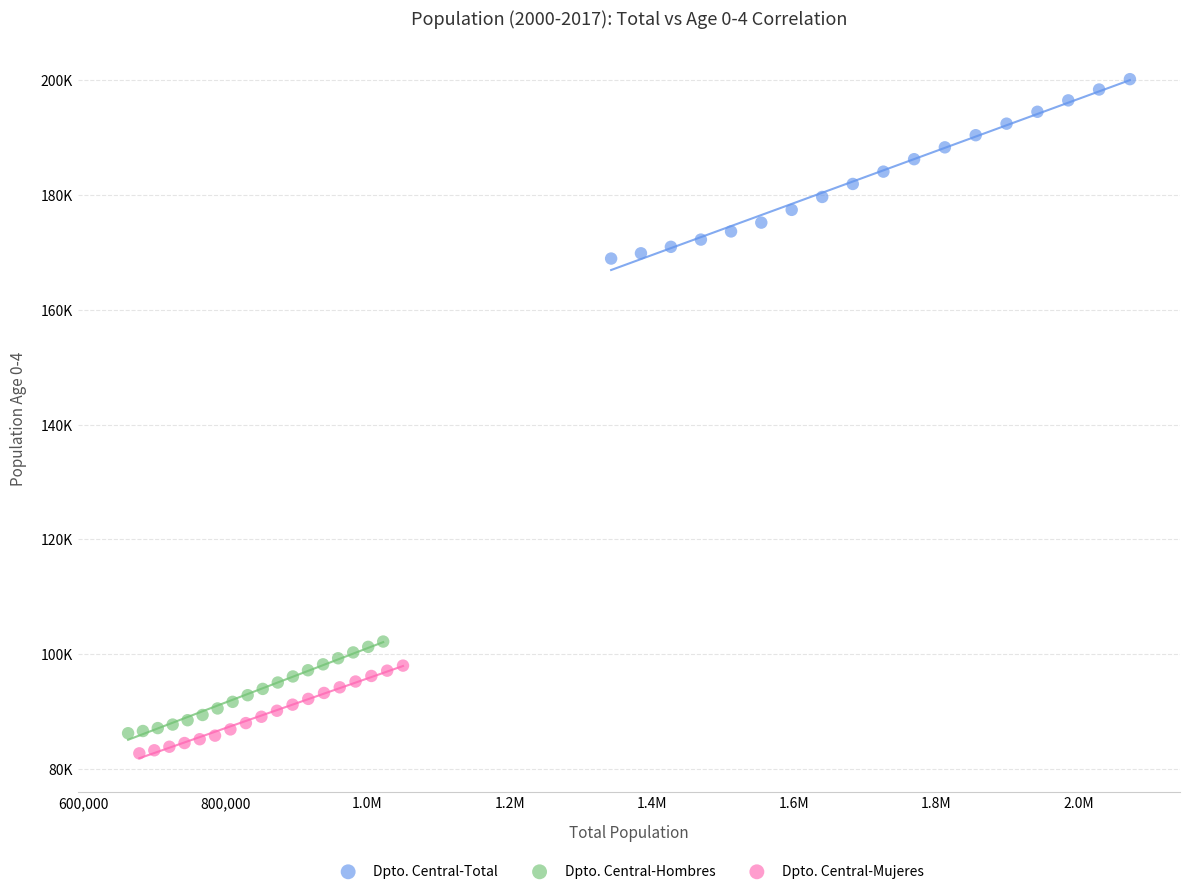

What are all the series names shown in the legend?

Dpto. Central-Total, Dpto. Central-Hombres, Dpto. Central-Mujeres